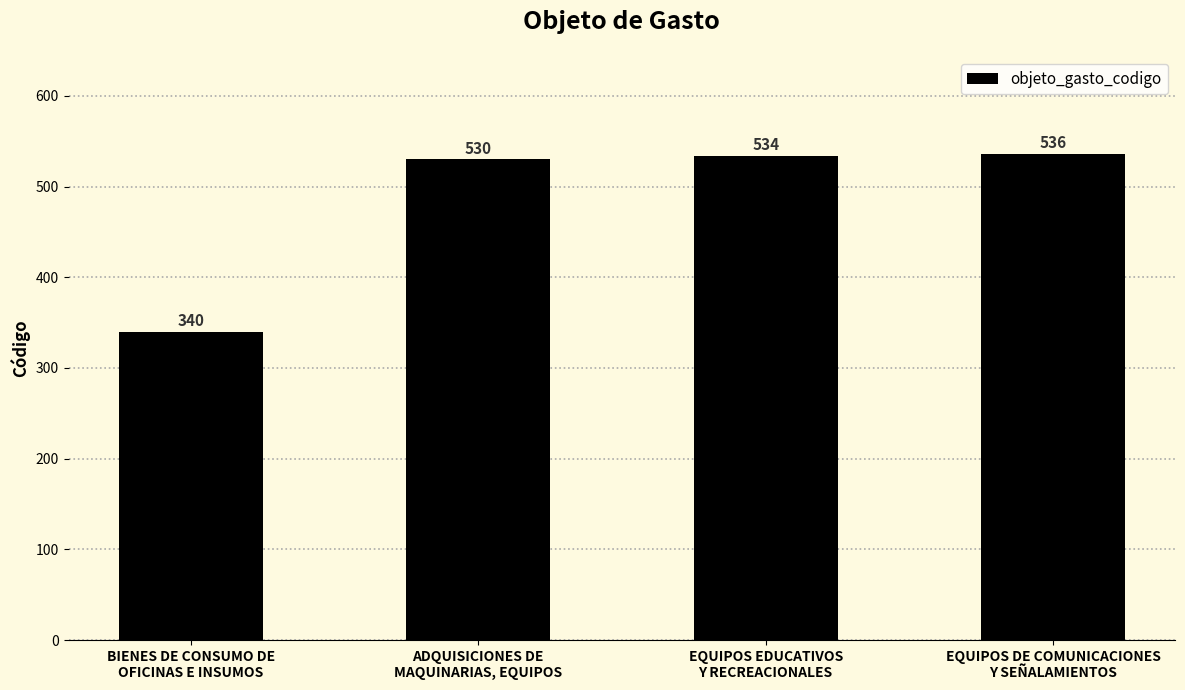

Is it true that the value at EQUIPOS EDUCATIVOS
Y RECREACIONALES is 778?

False